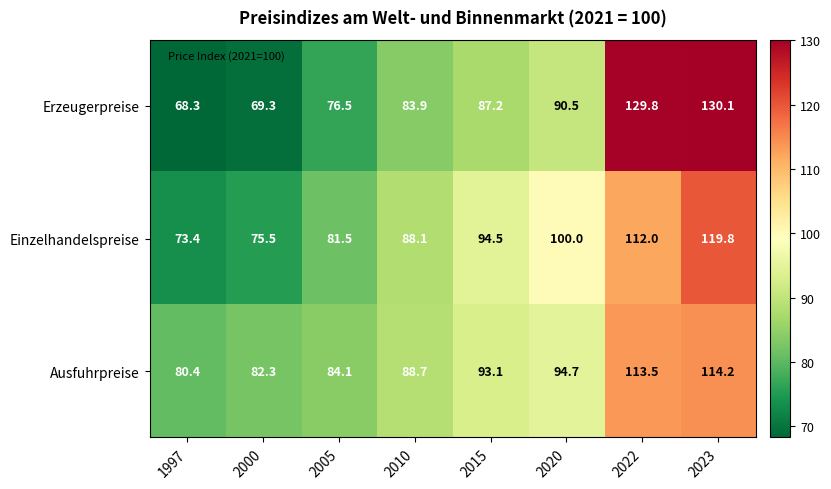

At which category does the chart reach its peak across all series?

2023